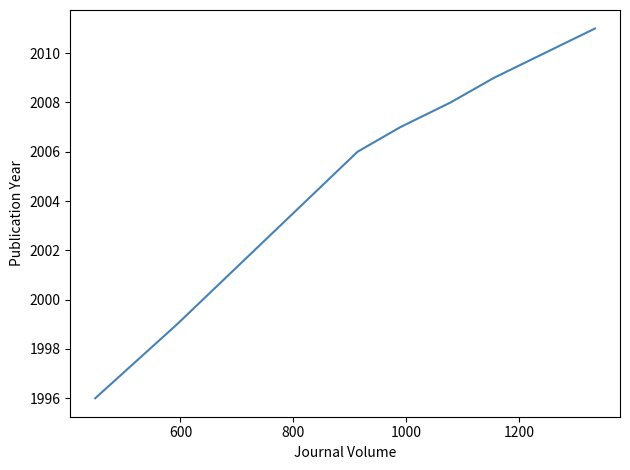

What is the difference between the maximum and minimum values?

15